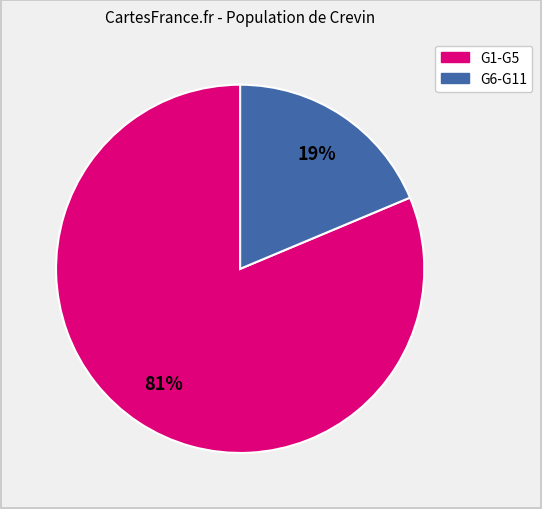

Is there a majority slice in this chart?

Yes